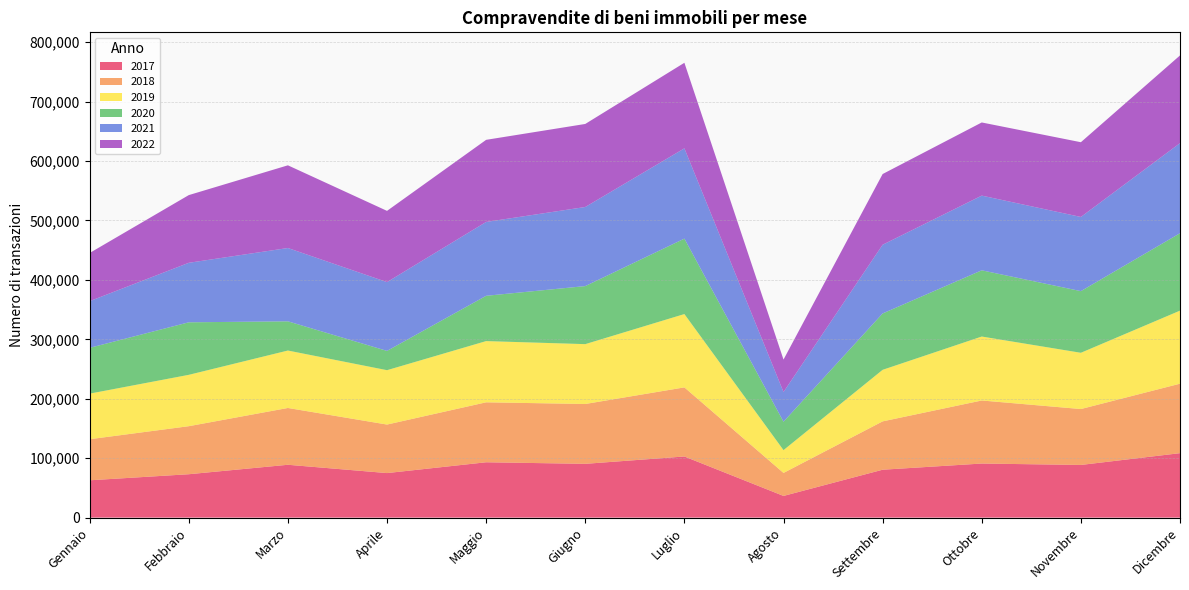

Reading left to right, list all the values displayed in this chart.

2017: Gennaio=62773	Febbraio=72973	Marzo=88886	Aprile=74917	Maggio=93100	Giugno=90474	Luglio=102832	Agosto=36462	Settembre=80564	Ottobre=90967	Novembre=88586	Dicembre=108430
2018: Gennaio=69114	Febbraio=80831	Marzo=95580	Aprile=81656	Maggio=100894	Giugno=100697	Luglio=116282	Agosto=38710	Settembre=81360	Ottobre=106108	Novembre=94085	Dicembre=116904
2019: Gennaio=76707	Febbraio=86422	Marzo=96652	Aprile=91484	Maggio=103013	Giugno=100712	Luglio=123384	Agosto=38375	Settembre=86742	Ottobre=107611	Novembre=94660	Dicembre=122912
2020: Gennaio=77066	Febbraio=88389	Marzo=49152	Aprile=32458	Maggio=76222	Giugno=97685	Luglio=126932	Agosto=47803	Settembre=94840	Ottobre=111416	Novembre=103747	Dicembre=130287
2021: Gennaio=78549	Febbraio=100138	Marzo=123374	Aprile=115787	Maggio=124272	Giugno=133099	Luglio=151907	Agosto=49992	Settembre=115639	Ottobre=125708	Novembre=124822	Dicembre=151582
2022: Gennaio=81048	Febbraio=113910	Marzo=139147	Aprile=119831	Maggio=138164	Giugno=139717	Luglio=143988	Agosto=54592	Settembre=118971	Ottobre=123095	Novembre=125760	Dicembre=147563